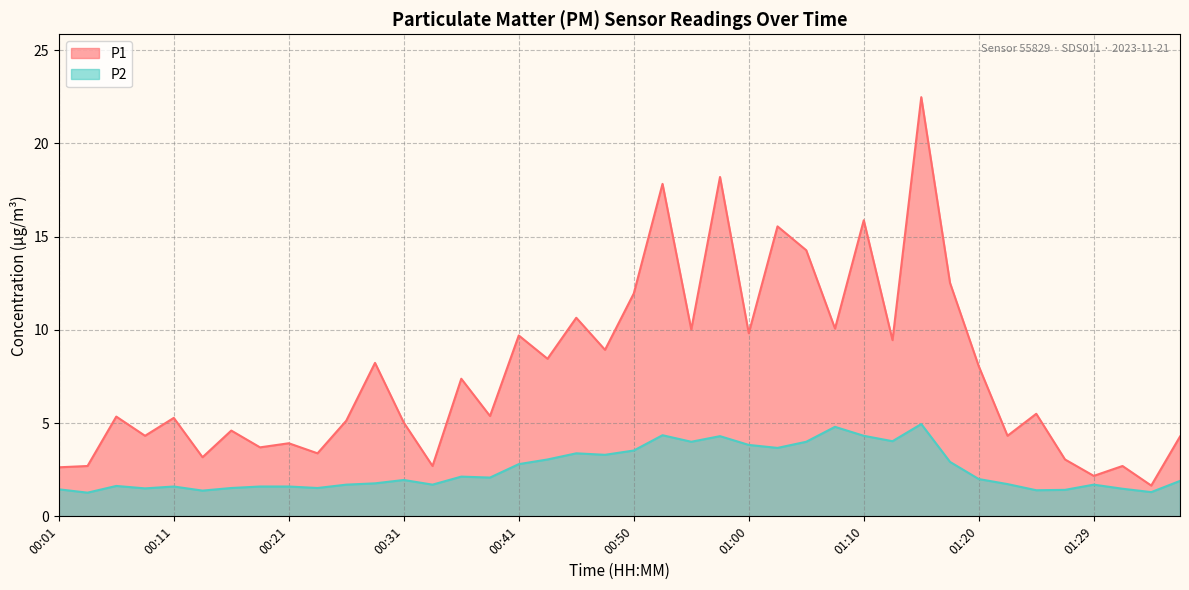

What is the sum of all P1 values?

310.4